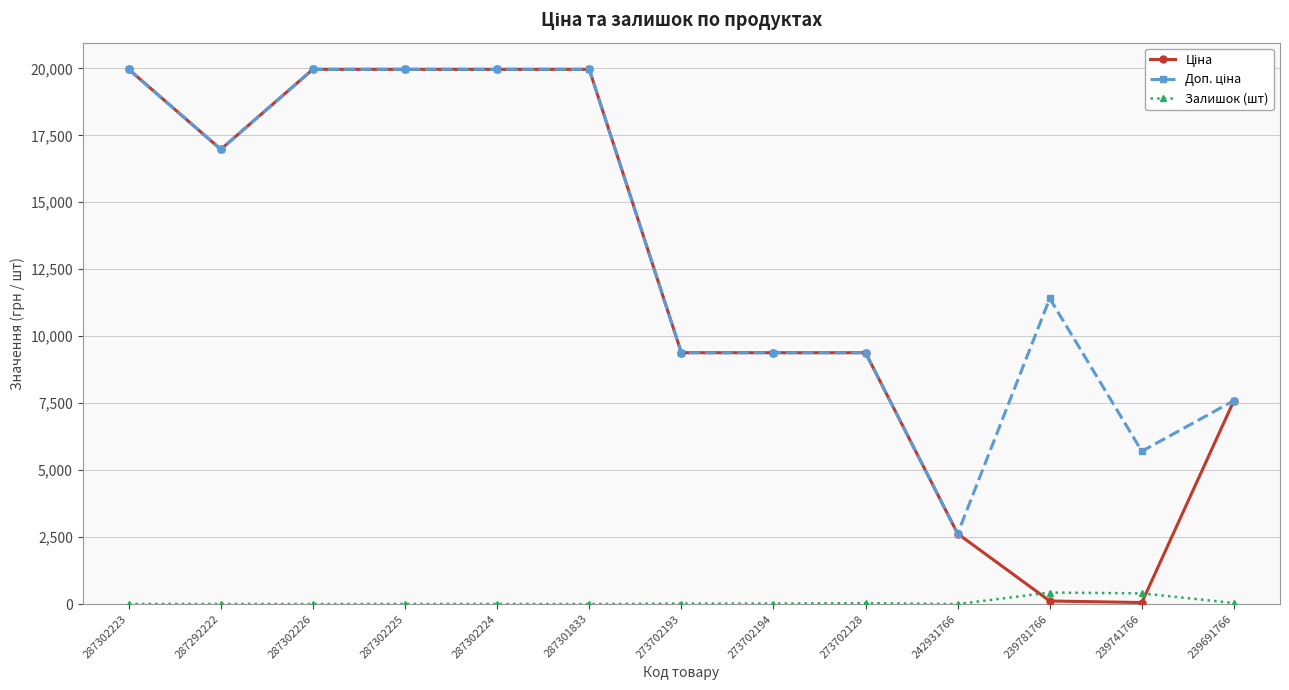

At how many categories does at least one series exceed 5281?

12